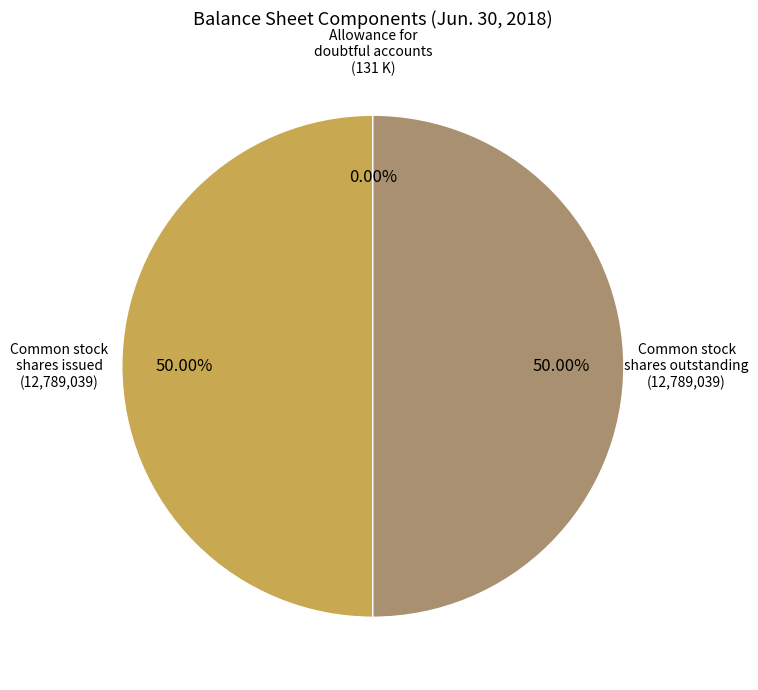

What is the largest slice in the pie chart?

Common stock, shares issued